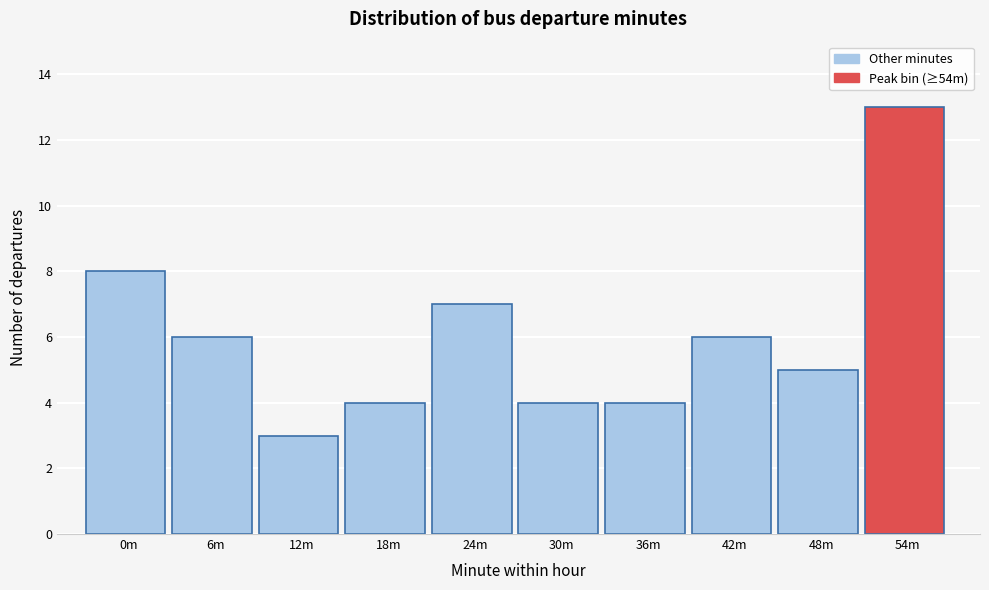

Reading right to left, transcribe all the data shown in this chart.

13	5	6	4	4	7	4	3	6	8